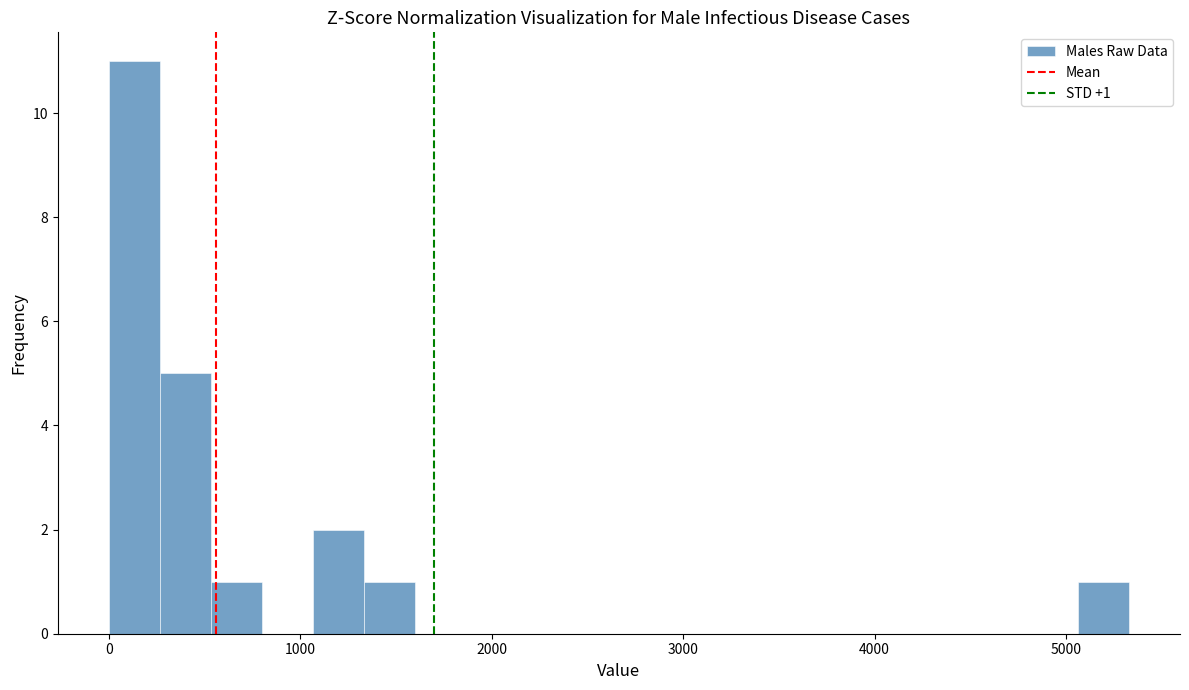

Read against the x-axis, roughly where is the centre of the tallest bar?

100